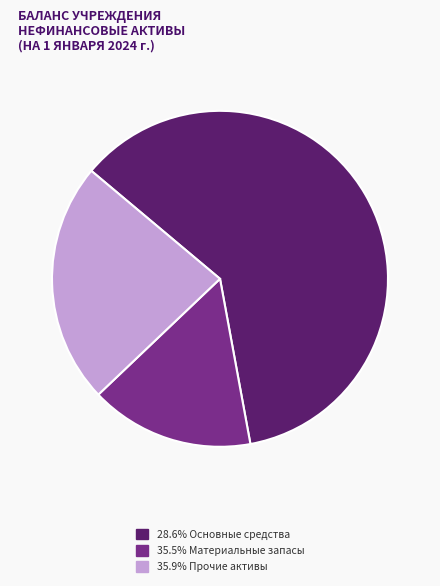

Is there a majority slice in this chart?

Yes